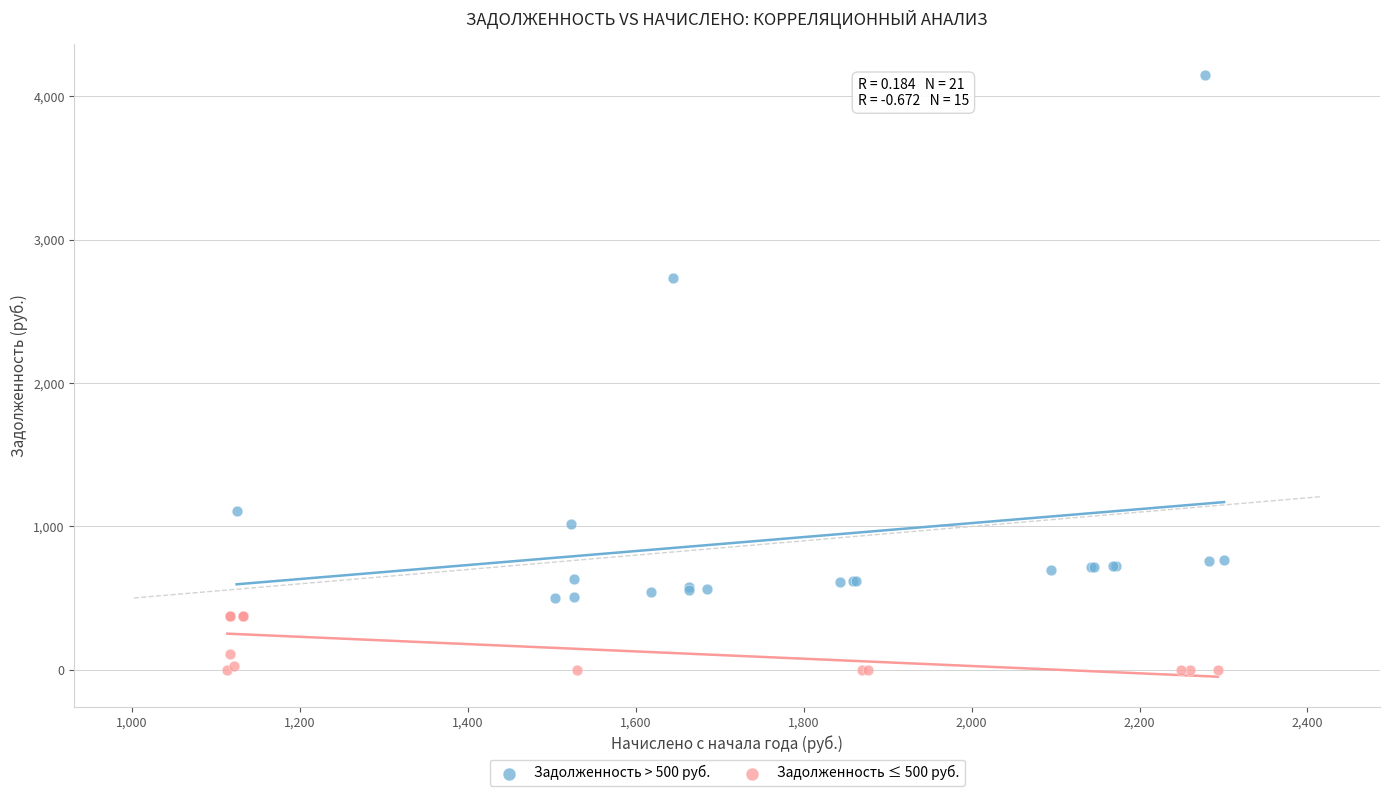

Which series contains the lowest Y value?

Задолженность ≤ 500 руб.